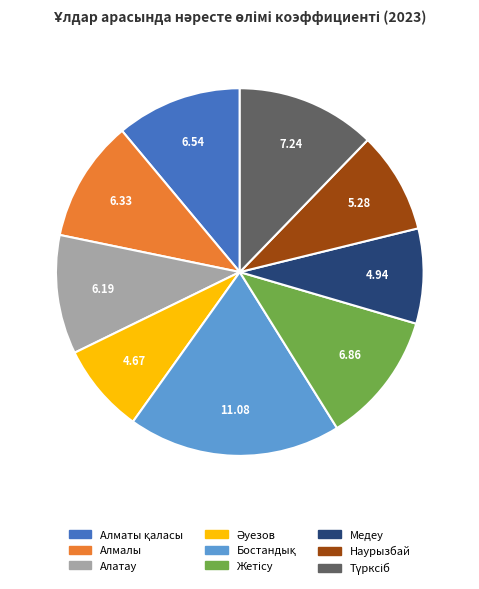

Is there a majority slice in this chart?

No